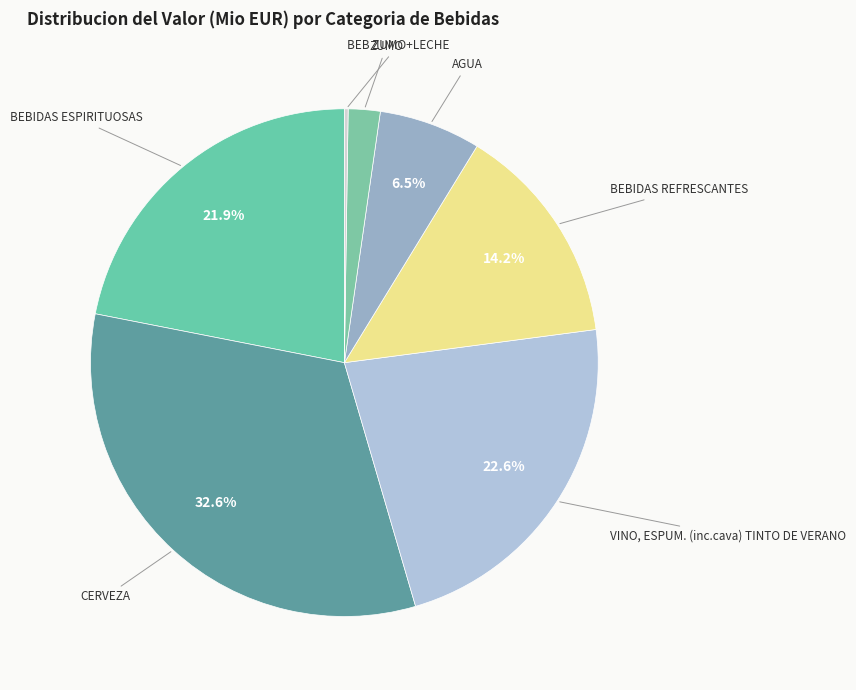

To the nearest percent, what is the average slice percentage?

14%